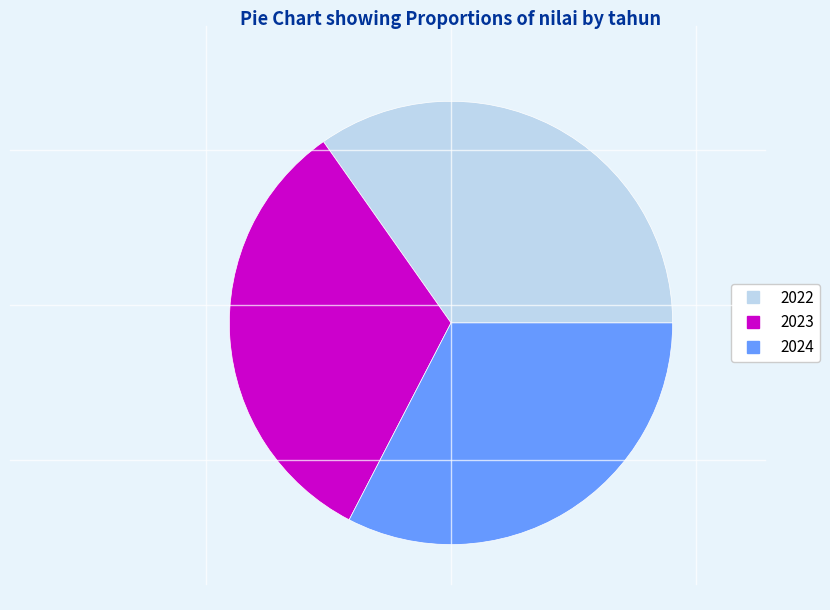

Which slice is the largest?

2022